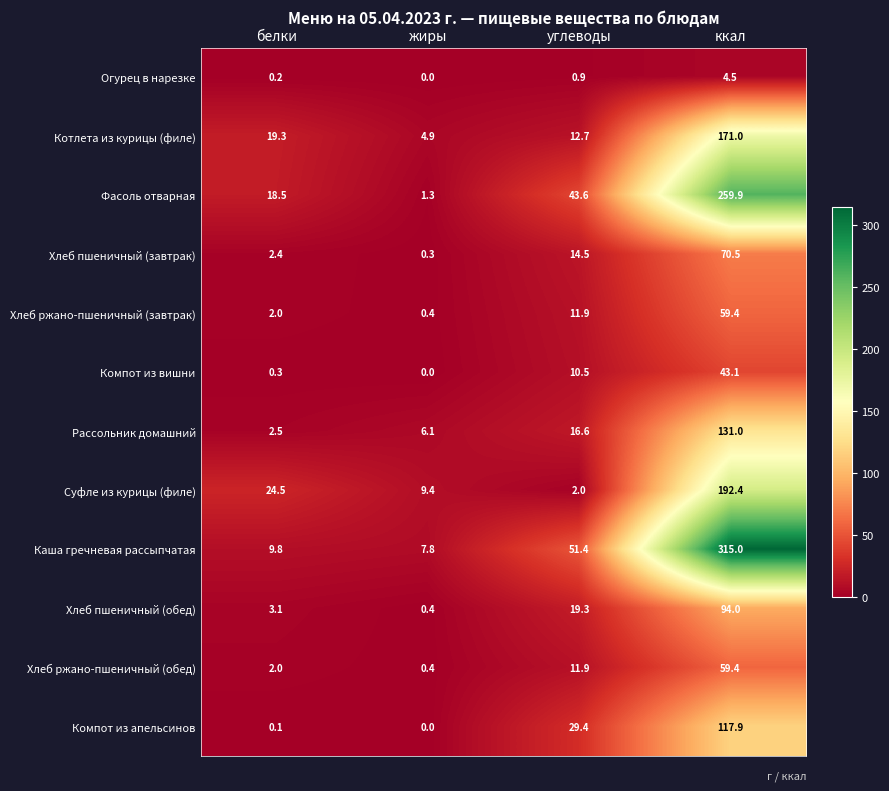

List the labels in order of Компот из вишни value, largest first.

ккал, углеводы, белки, жиры